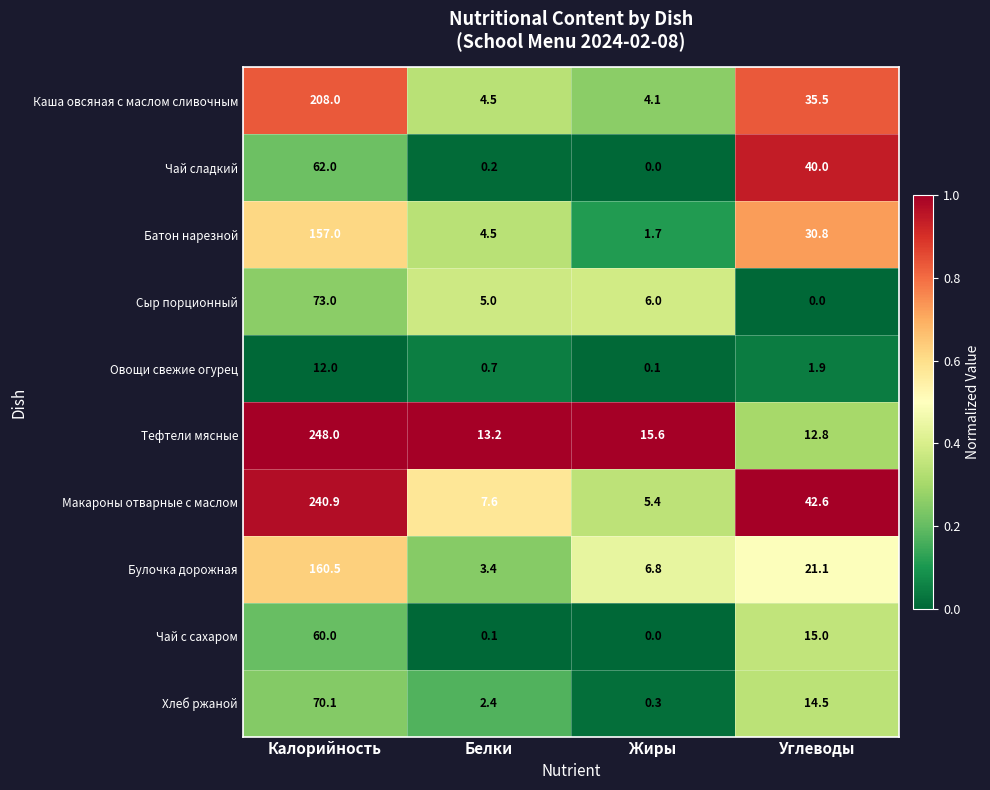

List the series in order of their peak value, highest first.

Тефтели мясные, Макароны отварные с маслом, Каша овсяная с маслом сливочным, Булочка дорожная, Батон нарезной, Сыр порционный, Хлеб ржаной, Чай сладкий, Чай с сахаром, Овощи свежие огурец